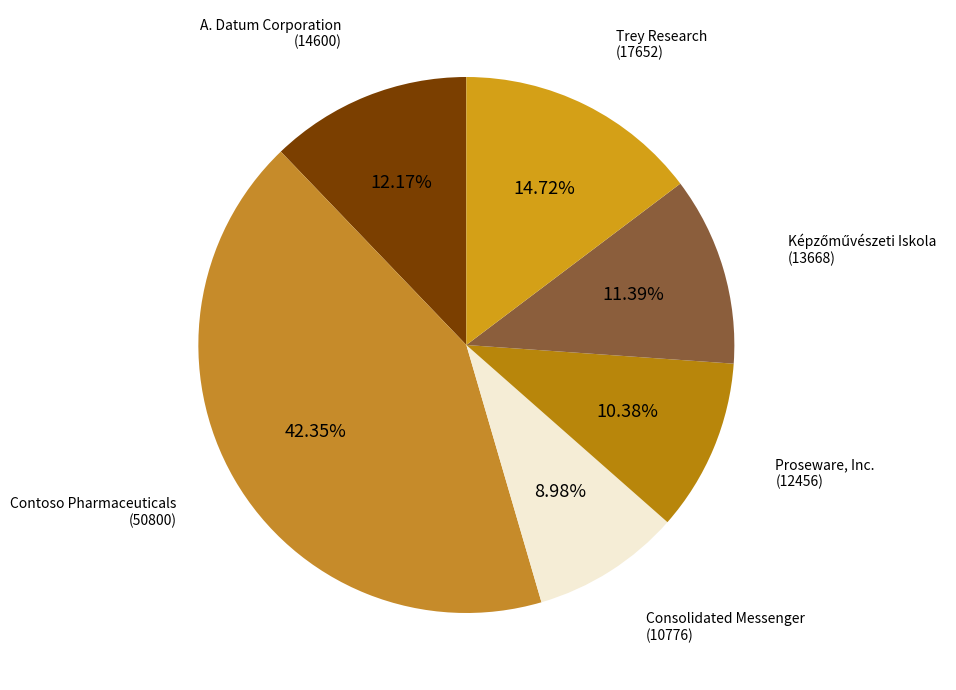

To the nearest percent, what is the difference between the largest and smallest slice percentages?

33%